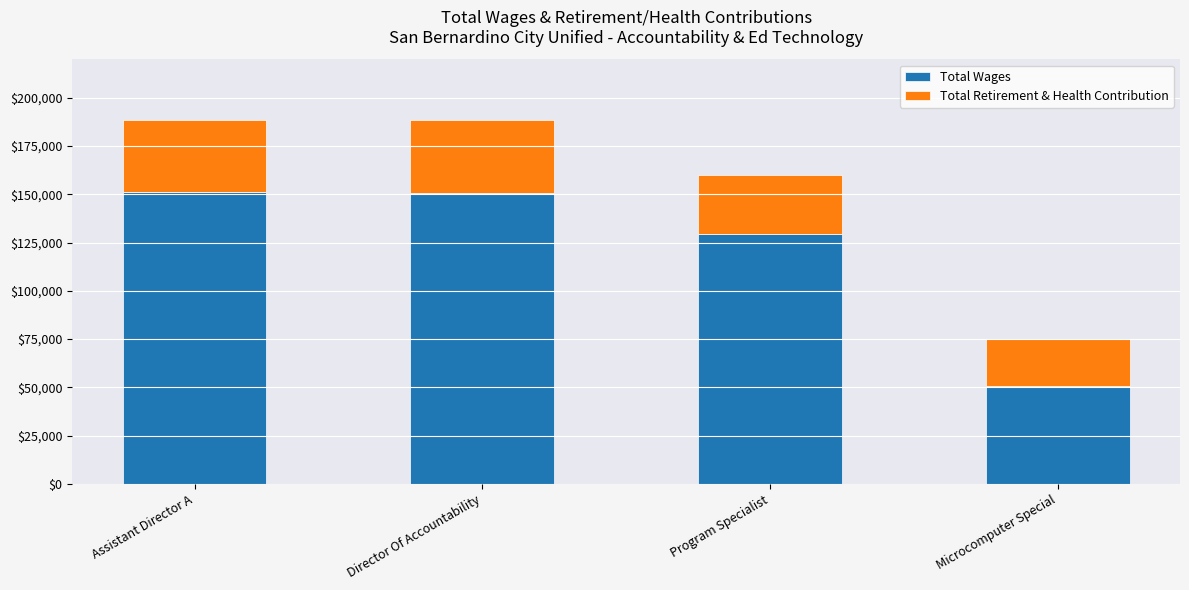

What is the total value across all series at Director Of Accountability?

188397